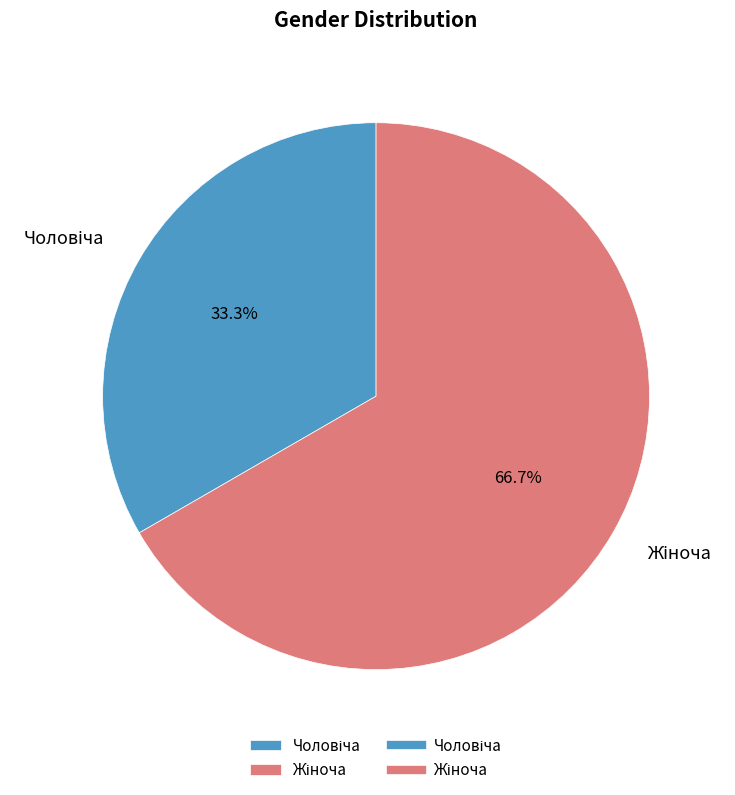

Is there a majority slice in this chart?

Yes